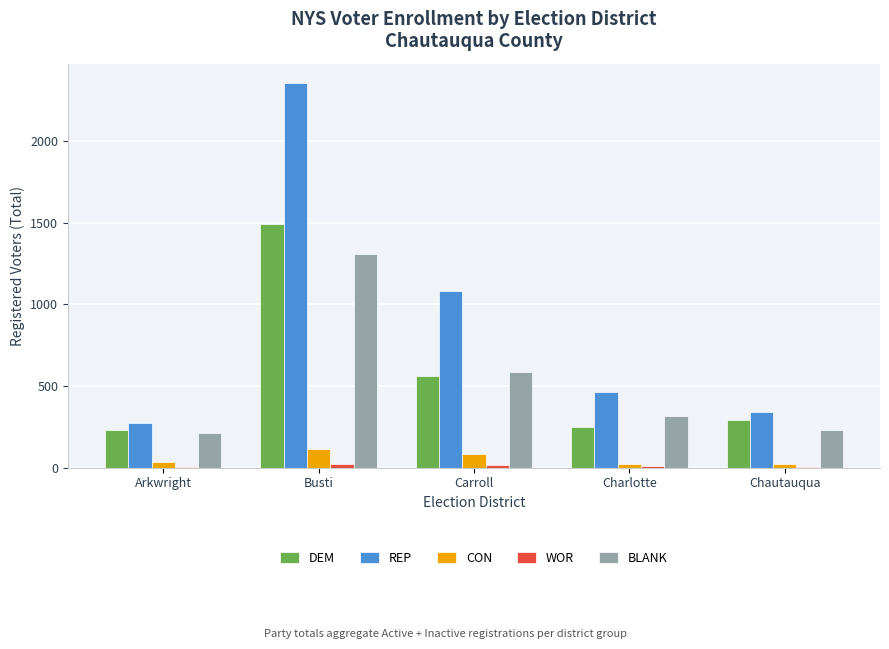

What is the greatest value displayed?

2355